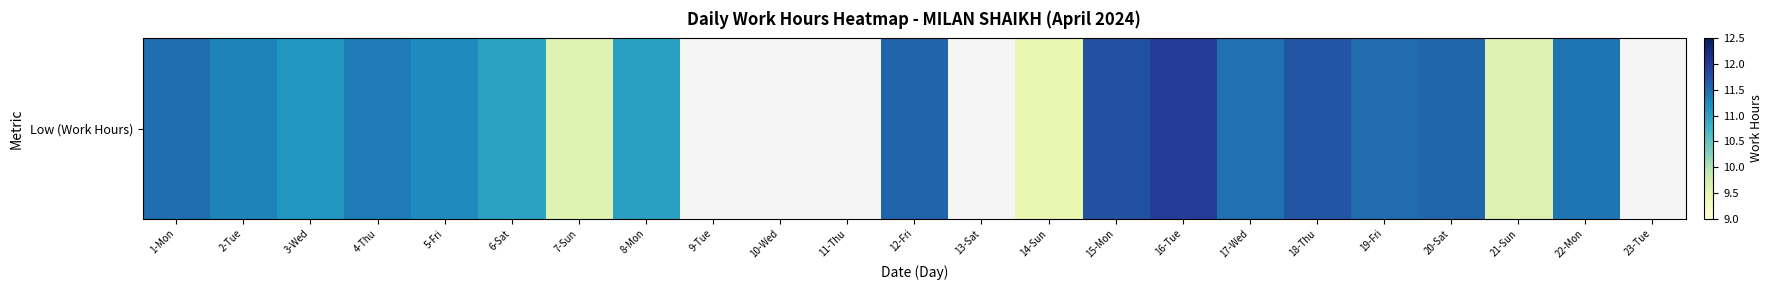

True or false: the data shows 8.2 at 11-Thu.

False